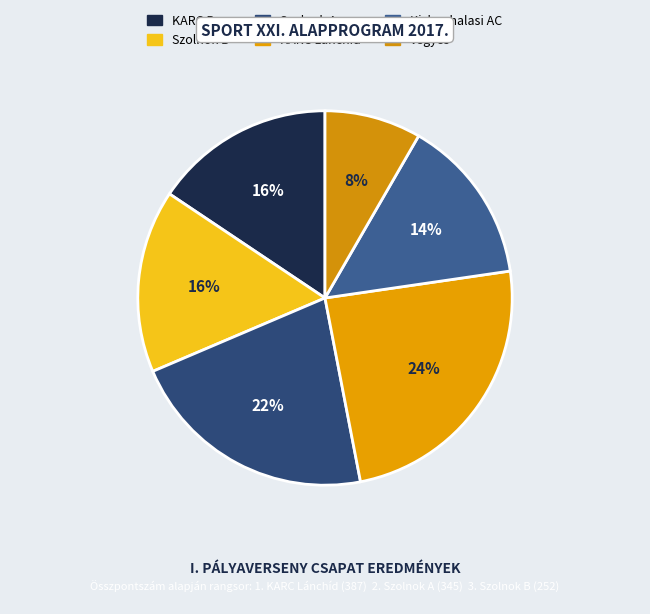

To the nearest percent, what percentage of the pie is Szolnok A?

22%